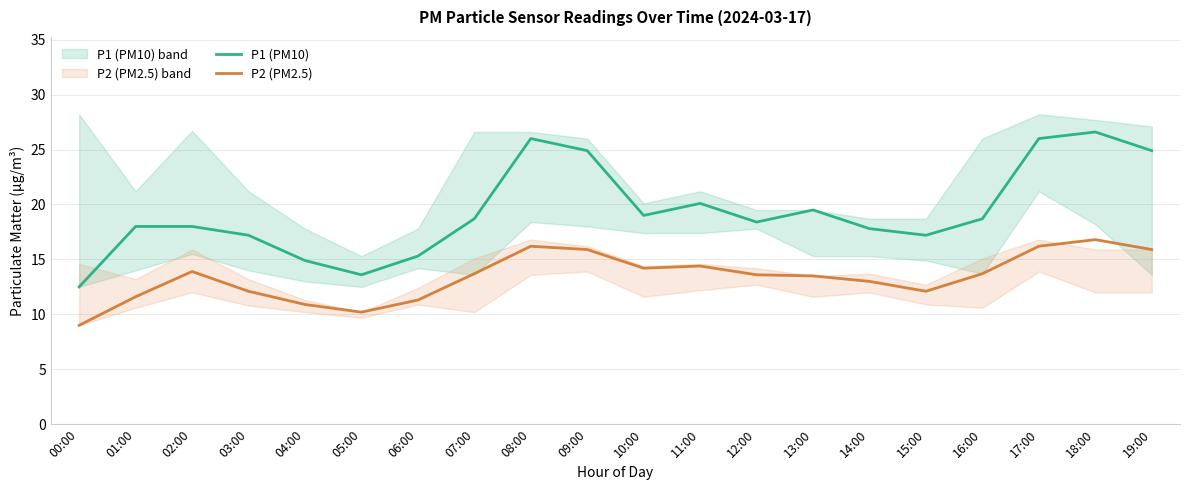

Rank the categories by P2 (PM2.5) value from lowest to highest.

00:00, 05:00, 04:00, 06:00, 01:00, 03:00, 15:00, 14:00, 13:00, 12:00, 07:00, 16:00, 02:00, 10:00, 11:00, 09:00, 19:00, 08:00, 17:00, 18:00